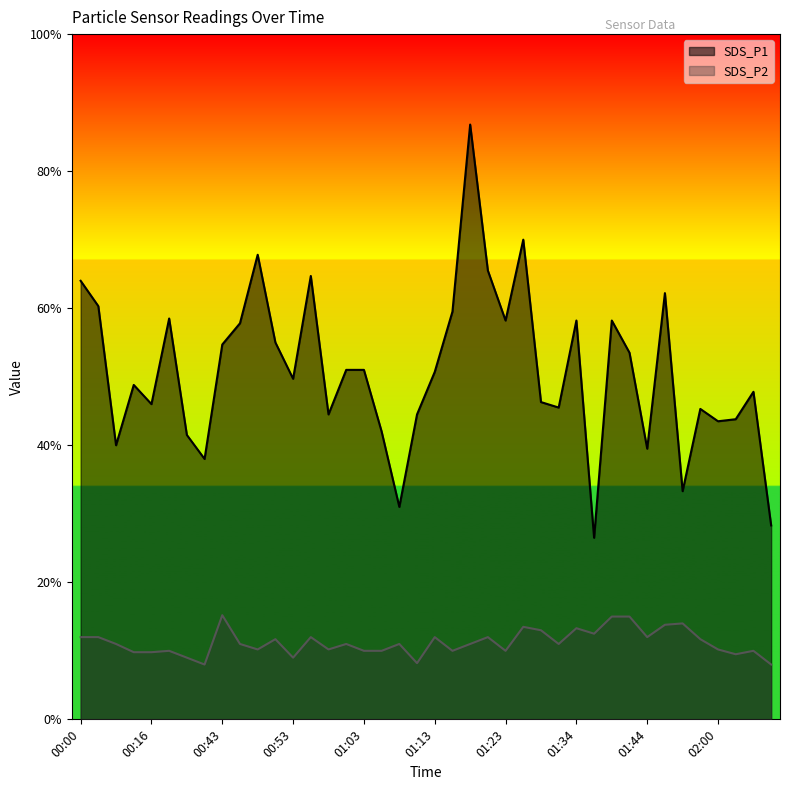

The value of SDS_P2 at 02:02 is 0.9. True or false?

True